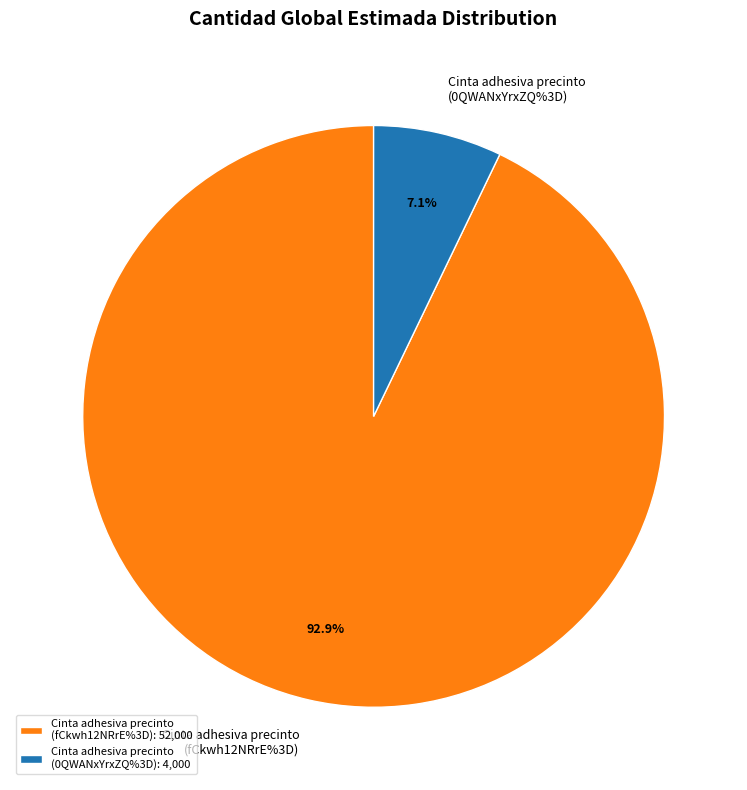

Between Cinta adhesiva precinto (0QWANxYrxZQ%3D) and Cinta adhesiva precinto (fCkwh12NRrE%3D), which is larger?

Cinta adhesiva precinto (fCkwh12NRrE%3D)